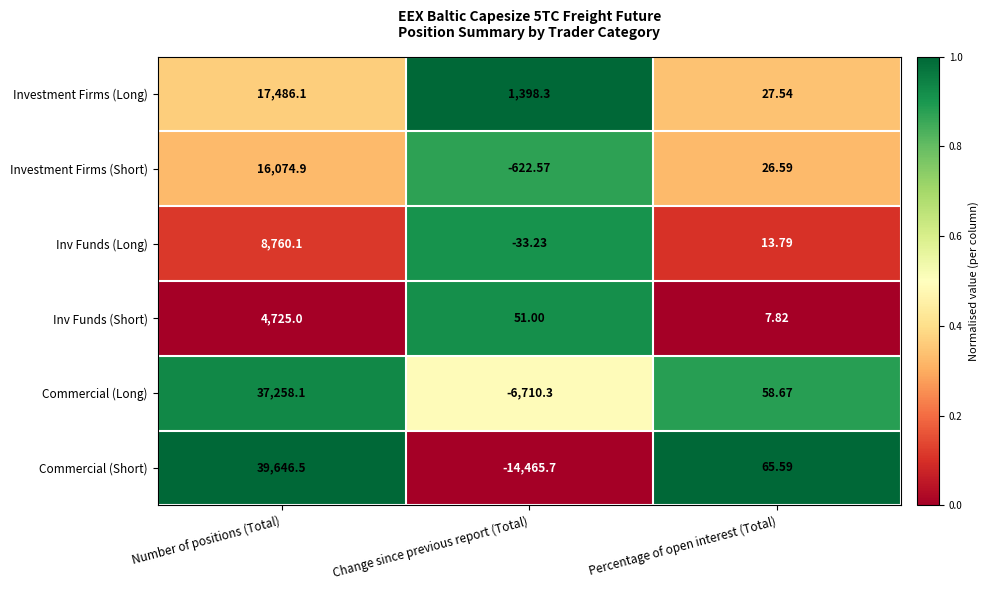

Which series has the largest total across all categories?

Commercial (Long)